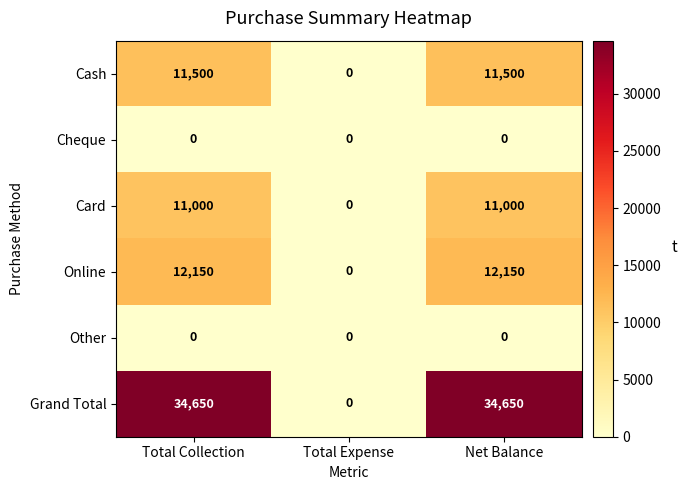

What is the maximum value shown in the chart?

34650